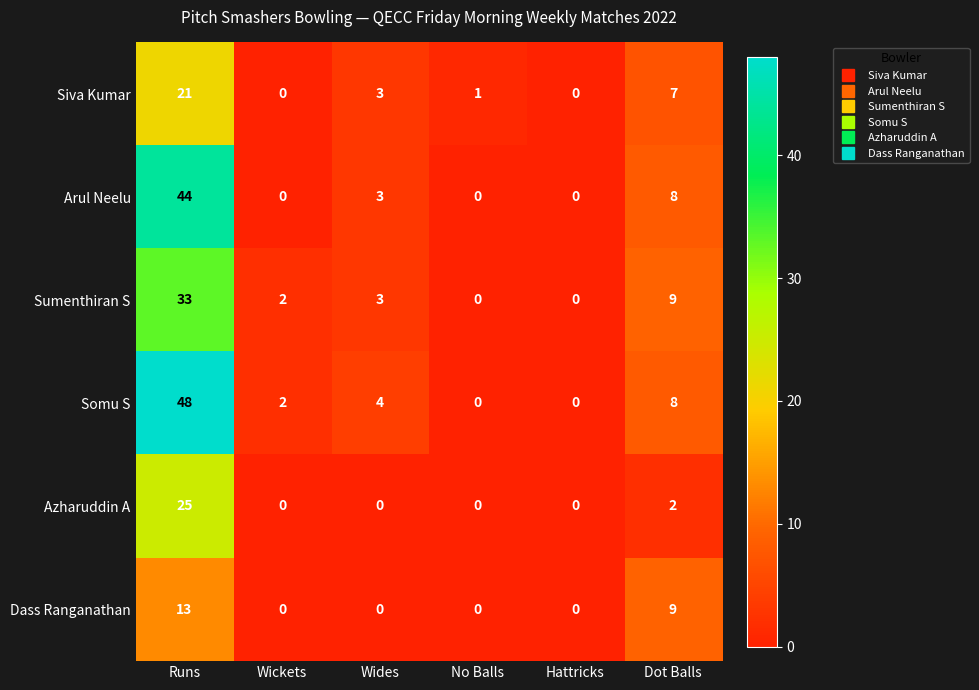

True or false: Dass Ranganathan has a value of 0 at Wides.

True